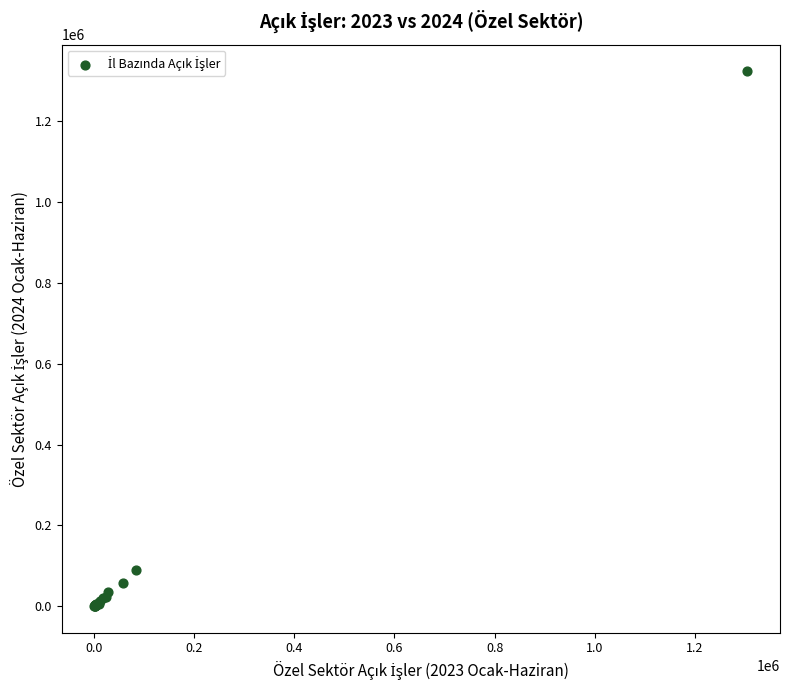

What Y value in the scatter plot is closest to 661935?

89771